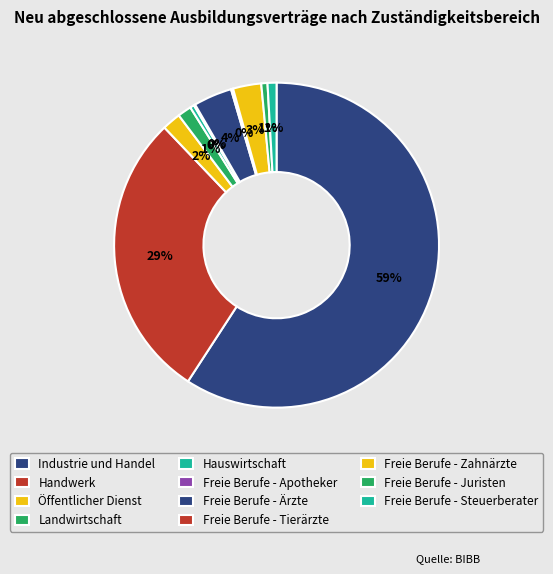

Which slice represents more than half of the pie?

Industrie und Handel